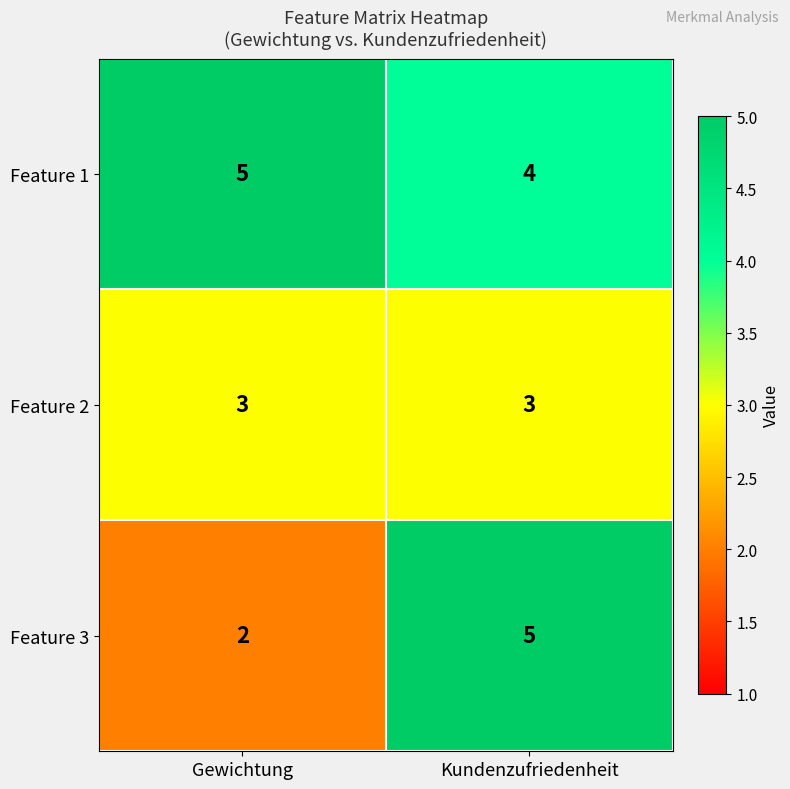

What is the smallest value displayed?

2